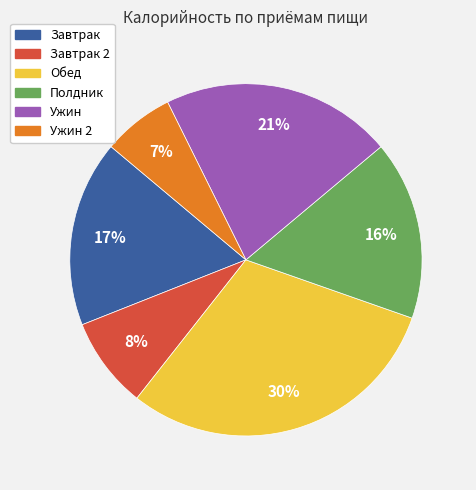

To the nearest percent, what is the average slice percentage?

17%